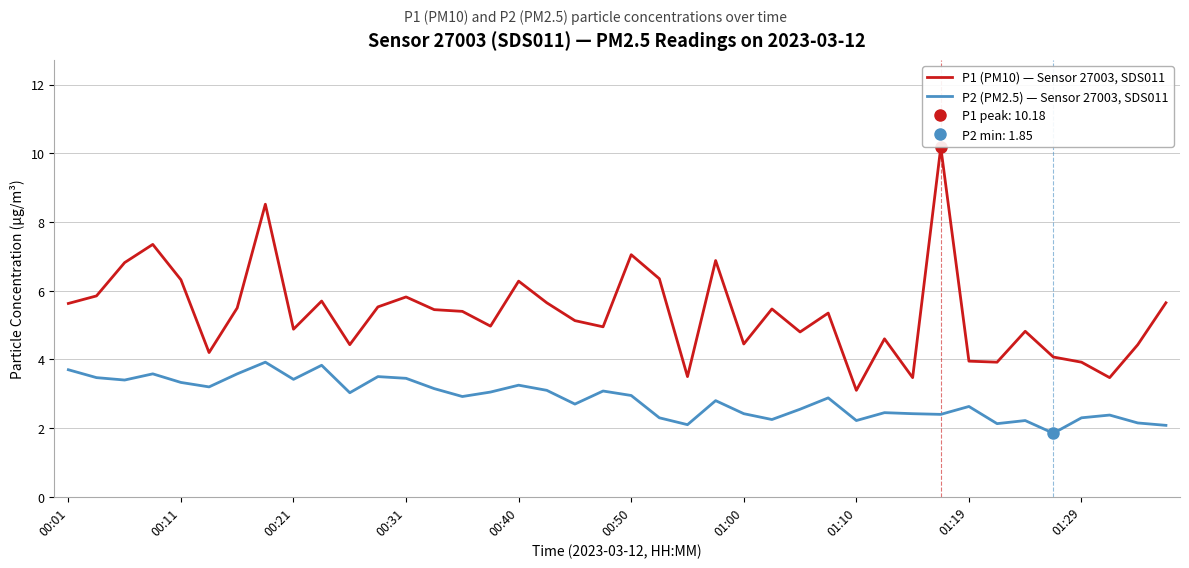

Reading left to right, transcribe all the data shown in this chart.

P1 (PM10) — Sensor 27003, SDS011: 5.6	5.8	6.8	7.3	6.3	4.2	5.5	8.5	4.9	5.7	4.4	5.5	5.8	5.5	5.4	5.0	6.3	5.7	5.1	5.0	7.0	6.3	3.5	6.9	4.5	5.5	4.8	5.3	3.1	4.6	3.5	10.2	4.0	3.9	4.8	4.1	3.9	3.5	4.4	5.7
P2 (PM2.5) — Sensor 27003, SDS011: 3.7	3.5	3.4	3.6	3.3	3.2	3.6	3.9	3.4	3.8	3.0	3.5	3.5	3.1	2.9	3.0	3.2	3.1	2.7	3.1	3.0	2.3	2.1	2.8	2.4	2.2	2.5	2.9	2.2	2.5	2.4	2.4	2.6	2.1	2.2	1.9	2.3	2.4	2.1	2.1